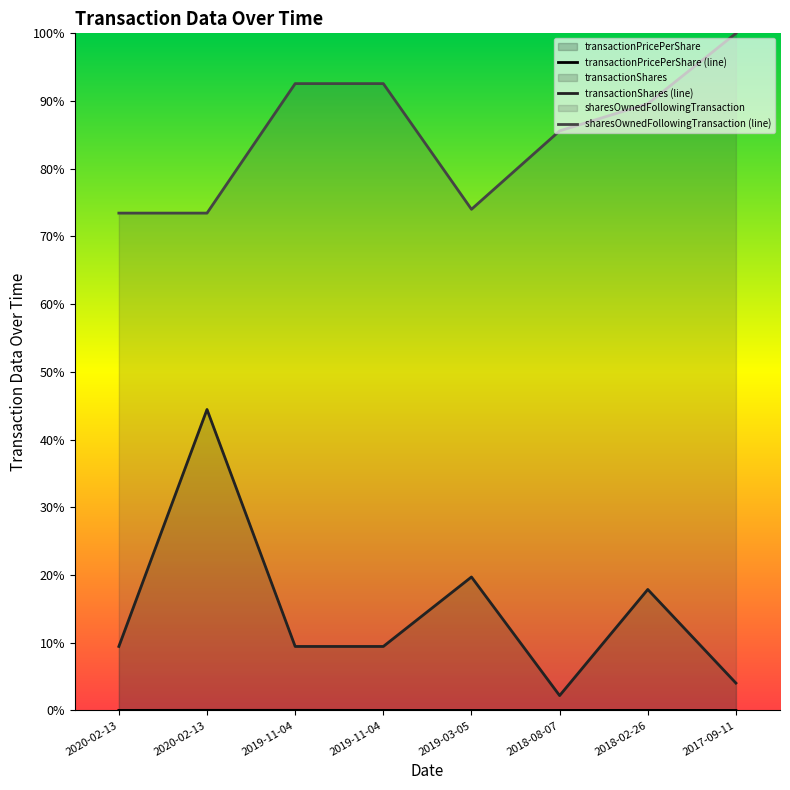

What is the label of the 6th point from the right?

2019-11-04